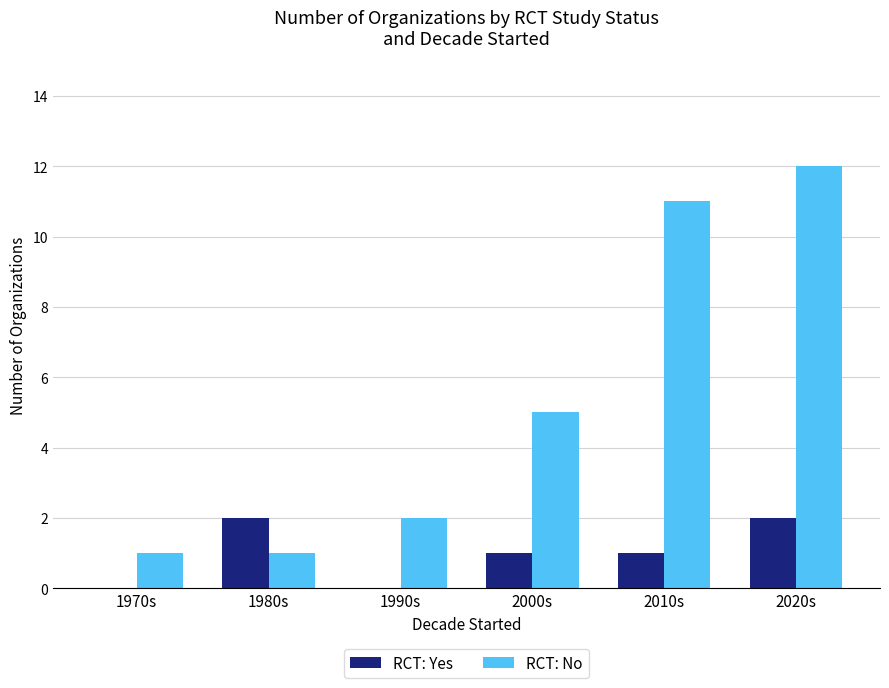

Count the number of data series in this chart.

2